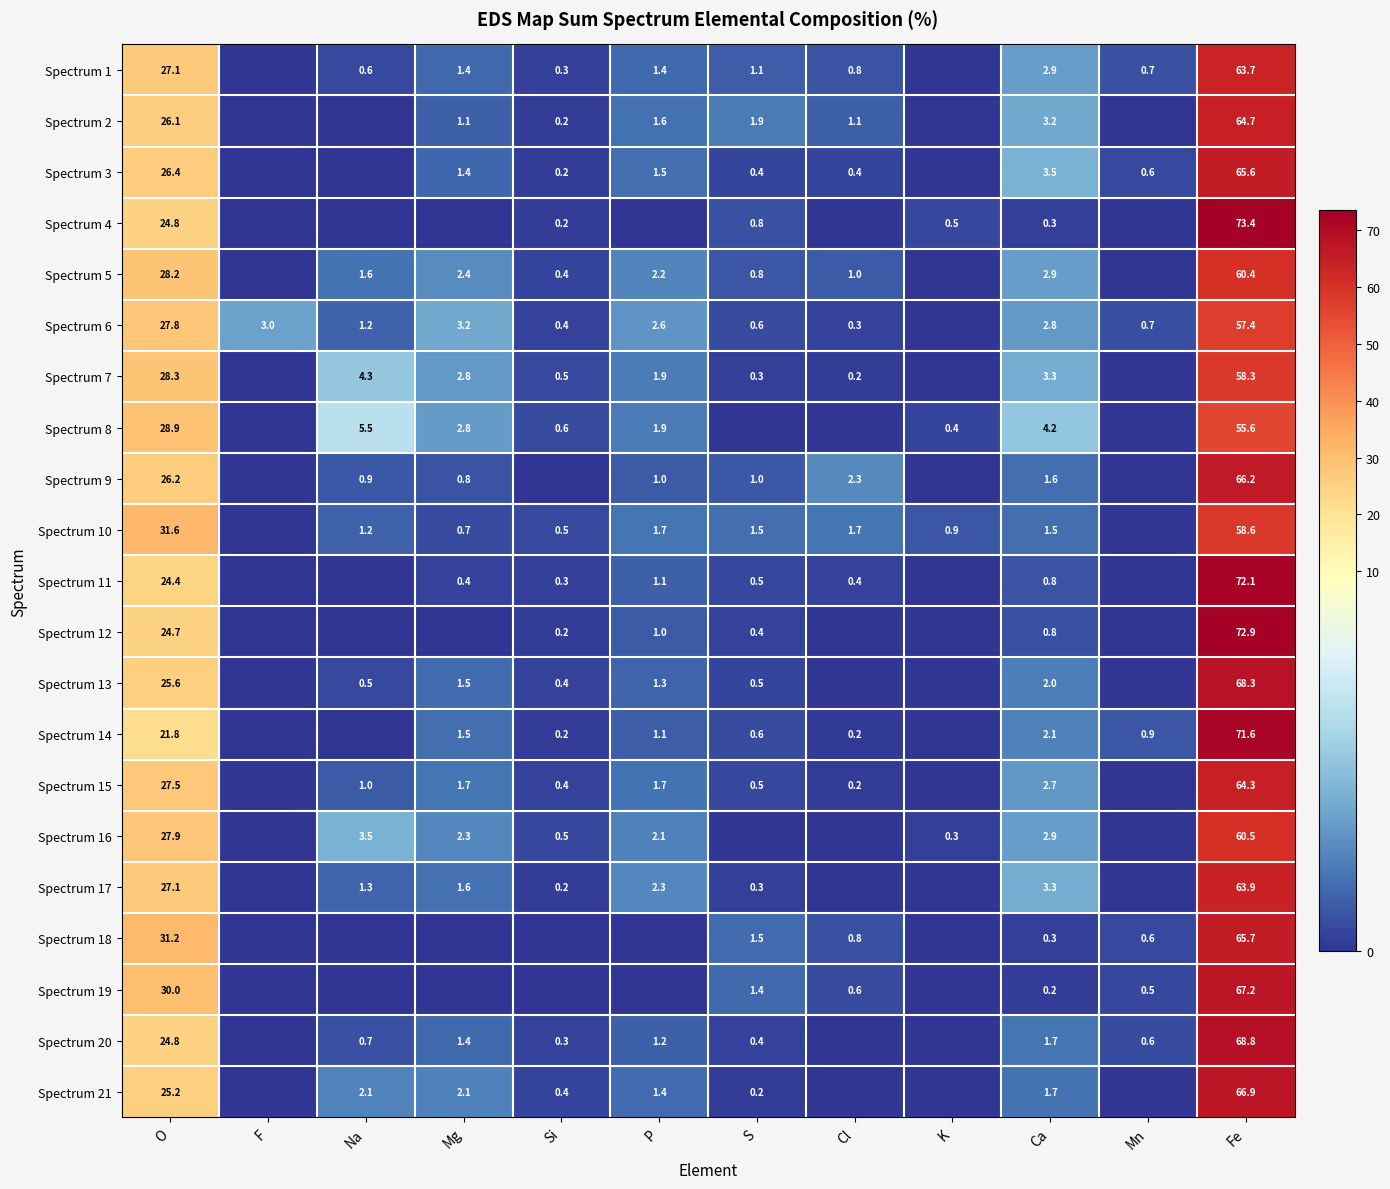

How many categories are shown in the chart?

12